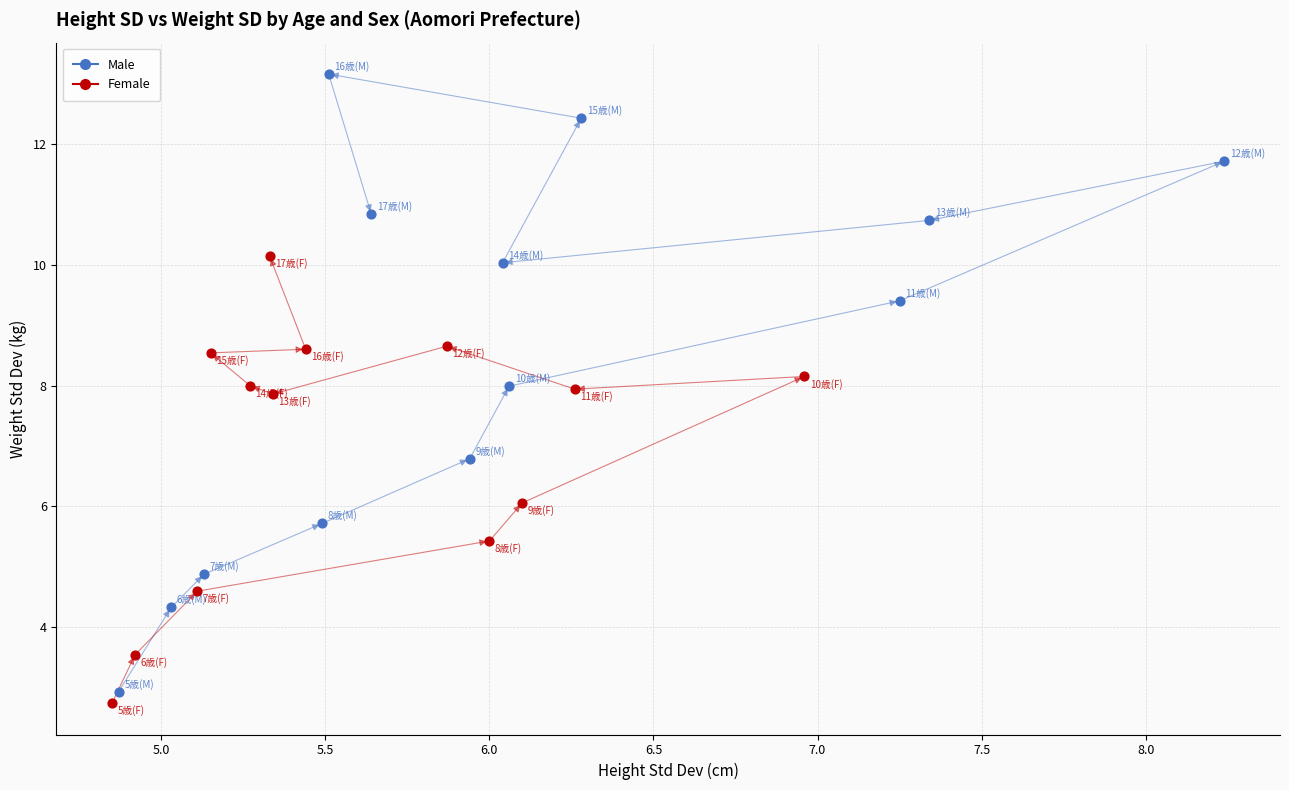

Which series has the largest Y range (max minus min)?

Male